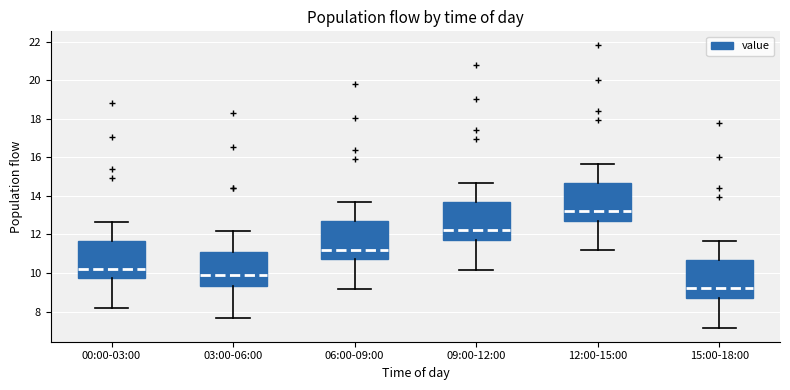

Which box has the highest median line?

12:00-15:00